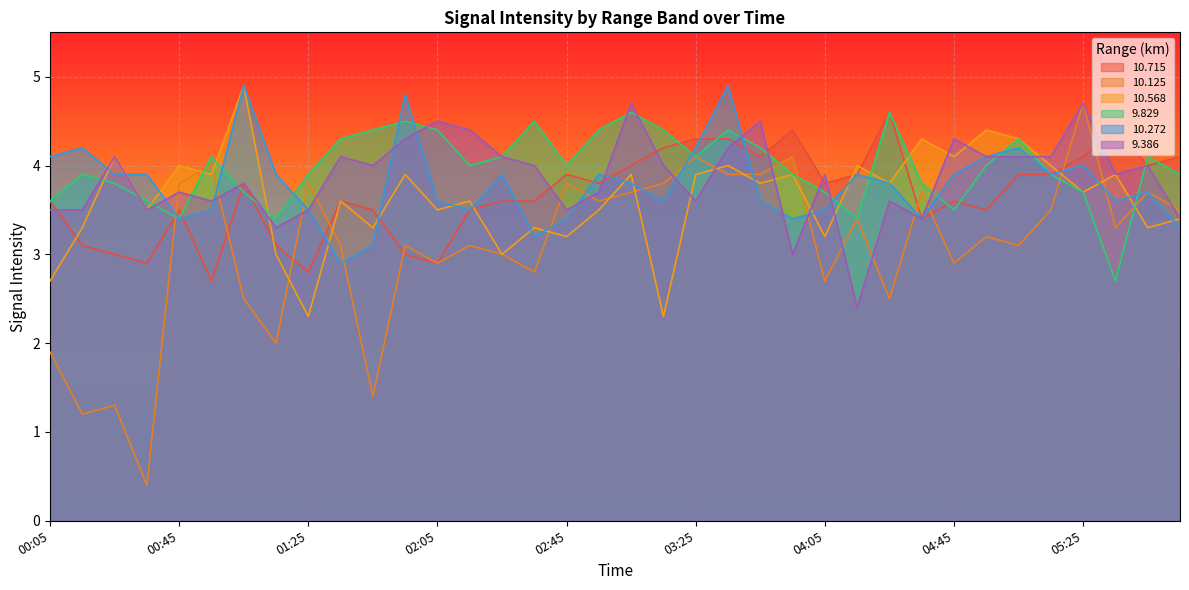

The  10.125 series shows 1.6 at 04:35. True or false?

False